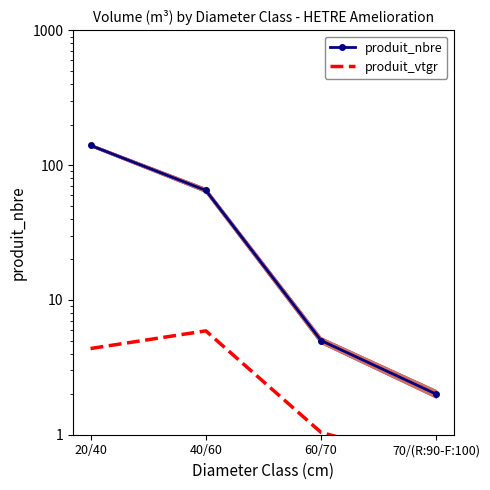

Which series has the widest spread of values?

produit_nbre